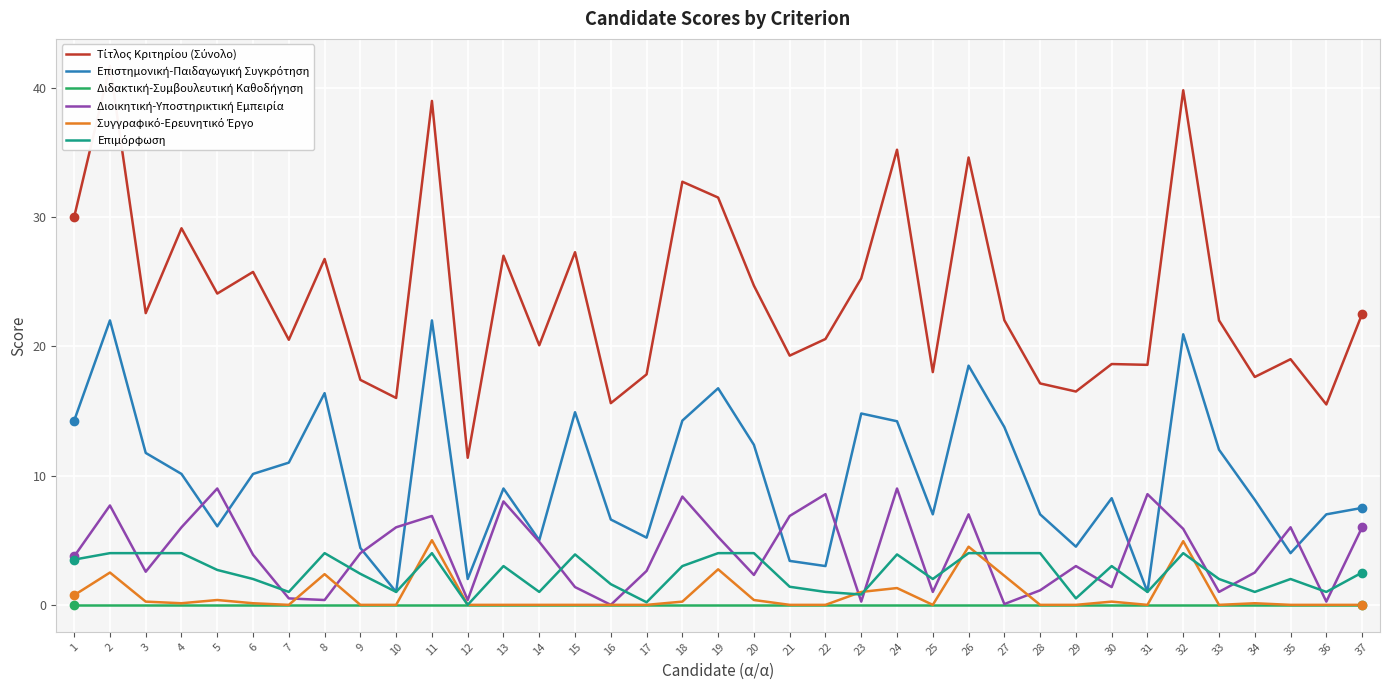

What is the difference between the Επιστημονική-Παιδαγωγική Συγκρότηση values at 5 and 20?

6.3